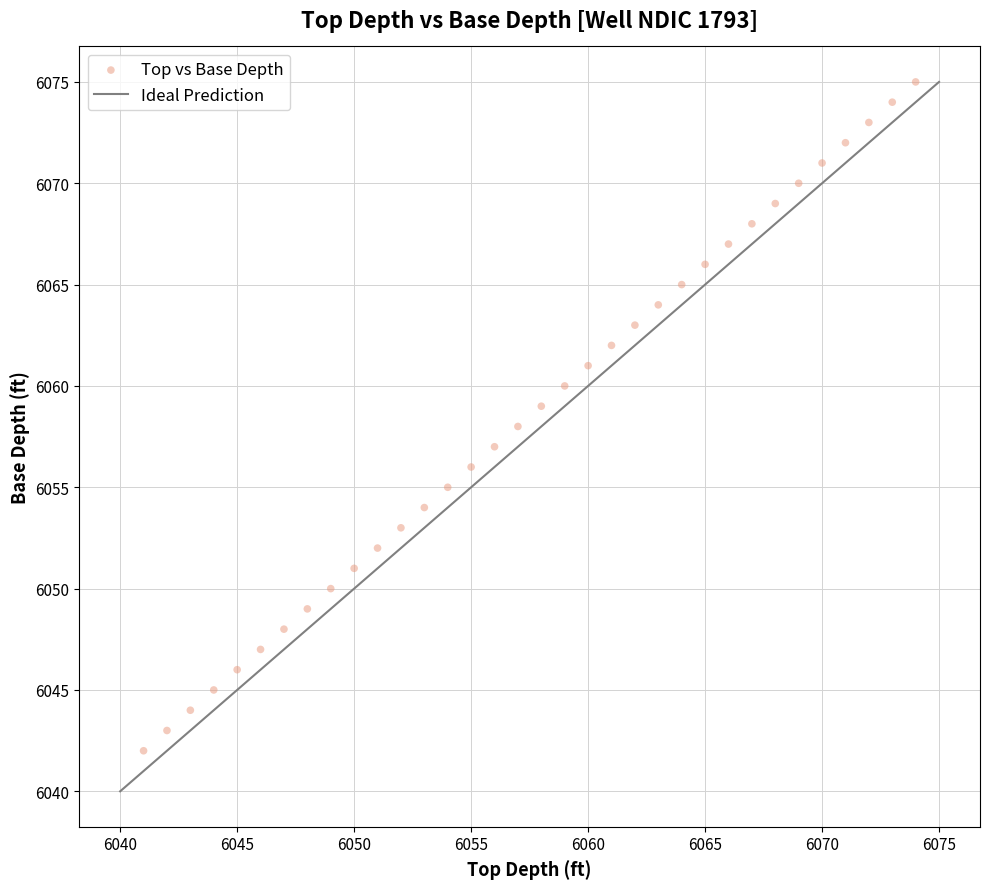

What is the range of X values (max minus min)?

33